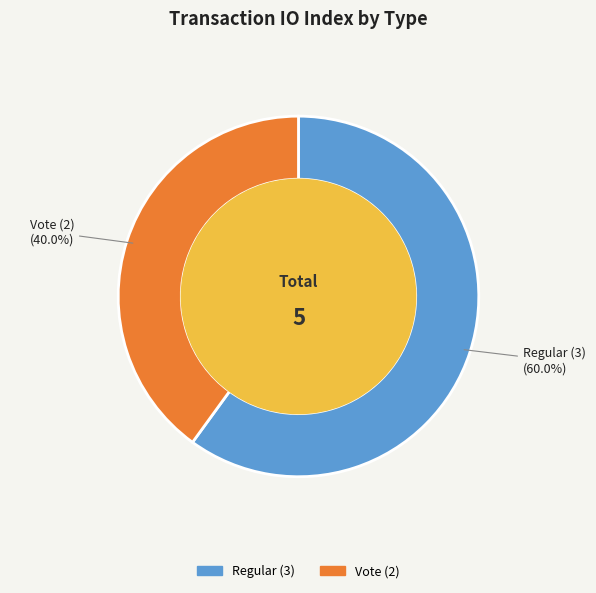

To the nearest percent, what is the difference between the Vote (2) and Regular (3) slice percentages?

20%